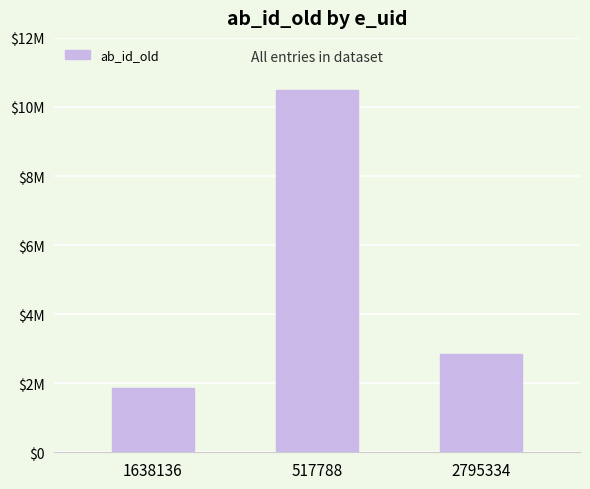

Does the chart contain any negative values?

No